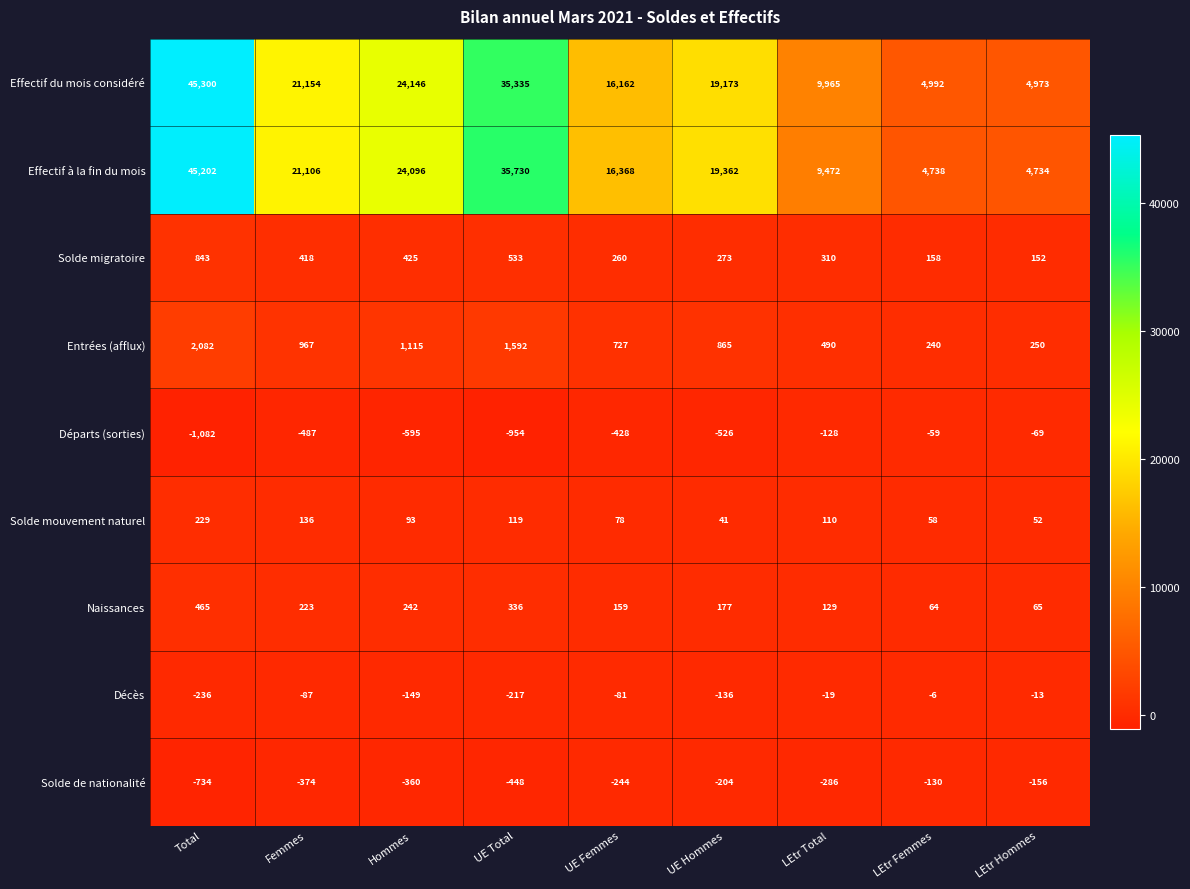

Which series has the largest total across all categories?

Effectif du mois considéré